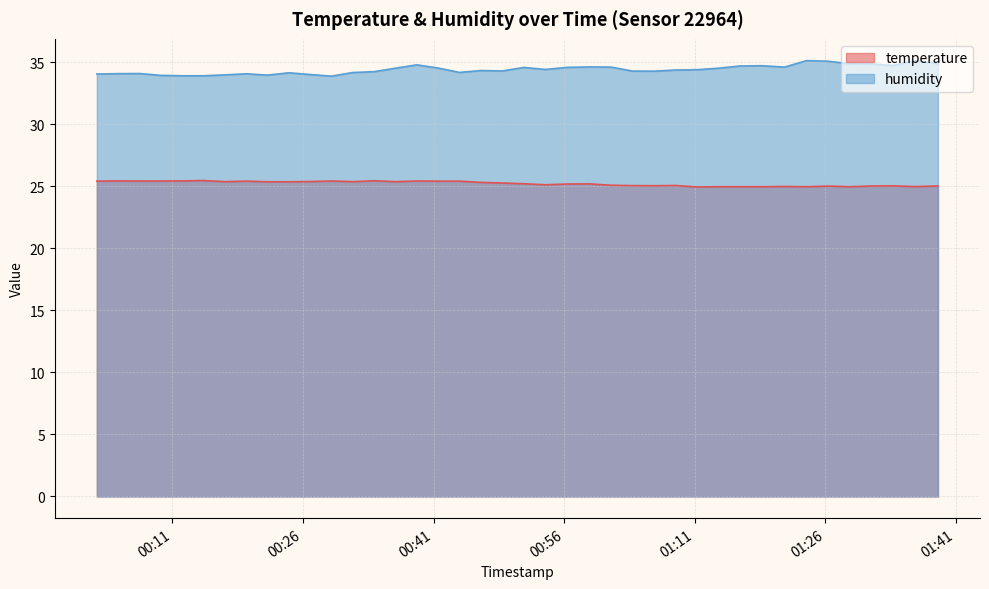

What is the difference between the maximum and minimum values in the humidity series?

1.2